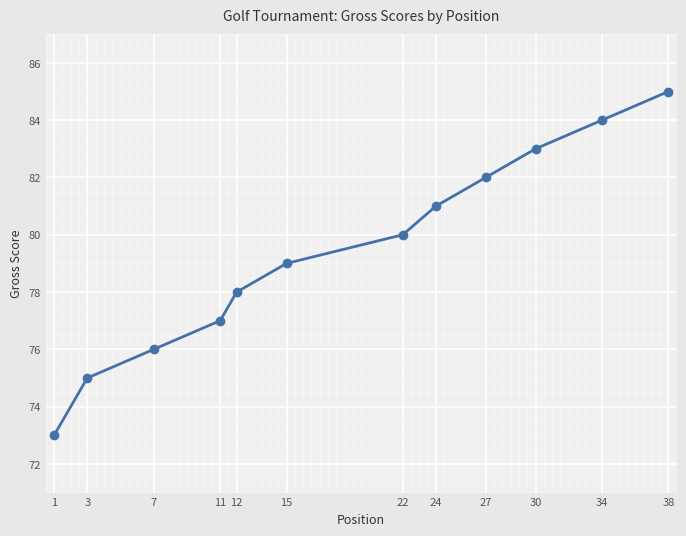

How many distinct data groups are displayed?

1